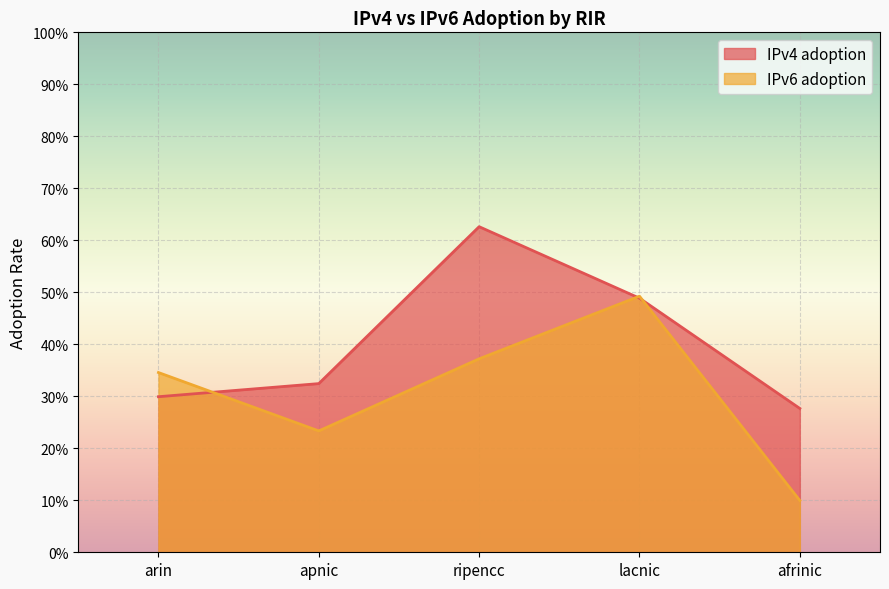

Reading left to right, transcribe all the data shown in this chart.

IPv4 adoption: arin=0.3	apnic=0.3	ripencc=0.6	lacnic=0.5	afrinic=0.3
IPv6 adoption: arin=0.3	apnic=0.2	ripencc=0.4	lacnic=0.5	afrinic=0.1